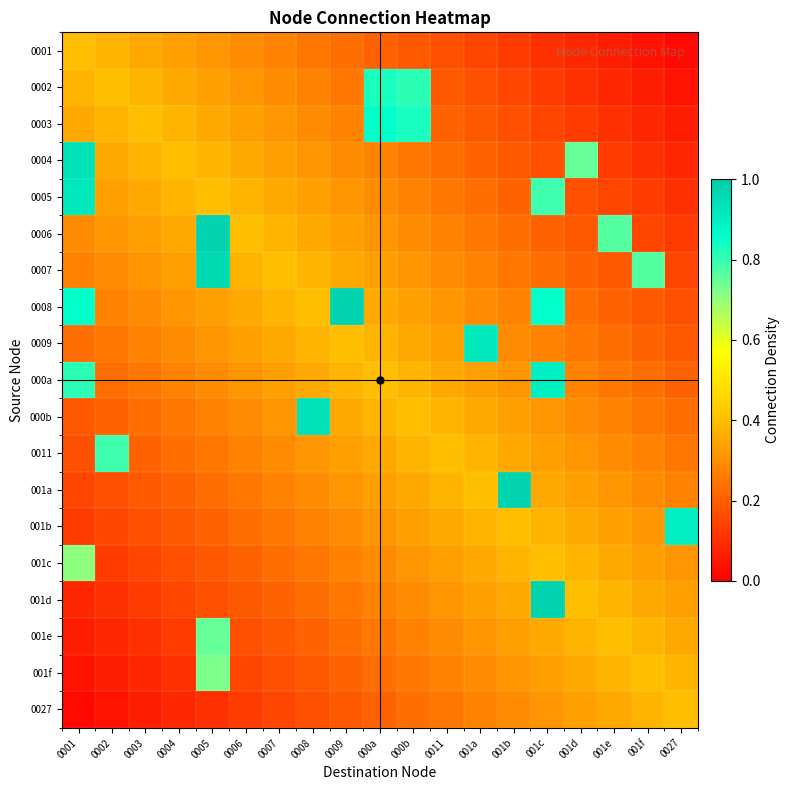

Reading left to right, what are all the values shown in this chart?

0001: 0001=0.4	0002=0.4	0003=0.4	0004=0.3	0005=0.3	0006=0.3	0007=0.3	0008=0.3	0009=0.2	000a=0.2	000b=0.2	0011=0.2	001a=0.1	001b=0.1	001c=0.1	001d=0.1	001e=0.1	001f=0.0	0027=0.0
0002: 0001=0.4	0002=0.4	0003=0.4	0004=0.4	0005=0.3	0006=0.3	0007=0.3	0008=0.3	0009=0.3	000a=0.8	000b=0.8	0011=0.2	001a=0.2	001b=0.1	001c=0.1	001d=0.1	001e=0.1	001f=0.1	0027=0.0
0003: 0001=0.4	0002=0.4	0003=0.4	0004=0.4	0005=0.4	0006=0.3	0007=0.3	0008=0.3	0009=0.3	000a=0.9	000b=0.8	0011=0.2	001a=0.2	001b=0.2	001c=0.1	001d=0.1	001e=0.1	001f=0.1	0027=0.1
0004: 0001=0.9	0002=0.4	0003=0.4	0004=0.4	0005=0.4	0006=0.4	0007=0.3	0008=0.3	0009=0.3	000a=0.3	000b=0.3	0011=0.2	001a=0.2	001b=0.2	001c=0.2	001d=0.7	001e=0.1	001f=0.1	0027=0.1
0005: 0001=0.9	0002=0.3	0003=0.4	0004=0.4	0005=0.4	0006=0.4	0007=0.4	0008=0.3	0009=0.3	000a=0.3	000b=0.3	0011=0.3	001a=0.2	001b=0.2	001c=0.8	001d=0.2	001e=0.1	001f=0.1	0027=0.1
0006: 0001=0.3	0002=0.3	0003=0.3	0004=0.4	0005=1.0	0006=0.4	0007=0.4	0008=0.4	0009=0.3	000a=0.3	000b=0.3	0011=0.3	001a=0.3	001b=0.2	001c=0.2	001d=0.2	001e=0.8	001f=0.1	0027=0.1
0007: 0001=0.3	0002=0.3	0003=0.3	0004=0.3	0005=1.0	0006=0.4	0007=0.4	0008=0.4	0009=0.4	000a=0.3	000b=0.3	0011=0.3	001a=0.3	001b=0.3	001c=0.2	001d=0.2	001e=0.2	001f=0.8	0027=0.1
0008: 0001=0.9	0002=0.3	0003=0.3	0004=0.3	0005=0.3	0006=0.4	0007=0.4	0008=0.4	0009=1.0	000a=0.4	000b=0.3	0011=0.3	001a=0.3	001b=0.3	001c=0.9	001d=0.2	001e=0.2	001f=0.2	0027=0.2
0009: 0001=0.2	0002=0.3	0003=0.3	0004=0.3	0005=0.3	0006=0.3	0007=0.4	0008=0.4	0009=0.4	000a=0.4	000b=0.4	0011=0.3	001a=0.9	001b=0.3	001c=0.3	001d=0.3	001e=0.2	001f=0.2	0027=0.2
000a: 0001=0.8	0002=0.2	0003=0.3	0004=0.3	0005=0.3	0006=0.3	0007=0.3	0008=0.4	0009=0.4	000a=0.4	000b=0.4	0011=0.4	001a=0.3	001b=0.3	001c=0.9	001d=0.3	001e=0.3	001f=0.2	0027=0.2
000b: 0001=0.2	0002=0.2	0003=0.2	0004=0.3	0005=0.3	0006=0.3	0007=0.3	0008=0.9	0009=0.4	000a=0.4	000b=0.4	0011=0.4	001a=0.4	001b=0.3	001c=0.3	001d=0.3	001e=0.3	001f=0.3	0027=0.2
0011: 0001=0.2	0002=0.8	0003=0.2	0004=0.2	0005=0.3	0006=0.3	0007=0.3	0008=0.3	0009=0.3	000a=0.4	000b=0.4	0011=0.4	001a=0.4	001b=0.4	001c=0.3	001d=0.3	001e=0.3	001f=0.3	0027=0.3
001a: 0001=0.1	0002=0.2	0003=0.2	0004=0.2	0005=0.2	0006=0.3	0007=0.3	0008=0.3	0009=0.3	000a=0.3	000b=0.4	0011=0.4	001a=0.4	001b=1.0	001c=0.4	001d=0.3	001e=0.3	001f=0.3	0027=0.3
001b: 0001=0.1	0002=0.1	0003=0.2	0004=0.2	0005=0.2	0006=0.2	0007=0.3	0008=0.3	0009=0.3	000a=0.3	000b=0.3	0011=0.4	001a=0.4	001b=0.4	001c=0.4	001d=0.4	001e=0.3	001f=0.3	0027=0.9
001c: 0001=0.7	0002=0.1	0003=0.1	0004=0.2	0005=0.2	0006=0.2	0007=0.2	0008=0.3	0009=0.3	000a=0.3	000b=0.3	0011=0.3	001a=0.4	001b=0.4	001c=0.4	001d=0.4	001e=0.4	001f=0.3	0027=0.3
001d: 0001=0.1	0002=0.1	0003=0.1	0004=0.1	0005=0.2	0006=0.2	0007=0.2	0008=0.2	0009=0.3	000a=0.3	000b=0.3	0011=0.3	001a=0.3	001b=0.4	001c=1.0	001d=0.4	001e=0.4	001f=0.4	0027=0.3
001e: 0001=0.1	0002=0.1	0003=0.1	0004=0.1	0005=0.7	0006=0.2	0007=0.2	0008=0.2	0009=0.2	000a=0.3	000b=0.3	0011=0.3	001a=0.3	001b=0.3	001c=0.4	001d=0.4	001e=0.4	001f=0.4	0027=0.4
001f: 0001=0.0	0002=0.1	0003=0.1	0004=0.1	0005=0.7	0006=0.1	0007=0.2	0008=0.2	0009=0.2	000a=0.2	000b=0.3	0011=0.3	001a=0.3	001b=0.3	001c=0.3	001d=0.4	001e=0.4	001f=0.4	0027=0.4
0027: 0001=0.0	0002=0.0	0003=0.1	0004=0.1	0005=0.1	0006=0.1	0007=0.1	0008=0.2	0009=0.2	000a=0.2	000b=0.2	0011=0.3	001a=0.3	001b=0.3	001c=0.3	001d=0.3	001e=0.4	001f=0.4	0027=0.4